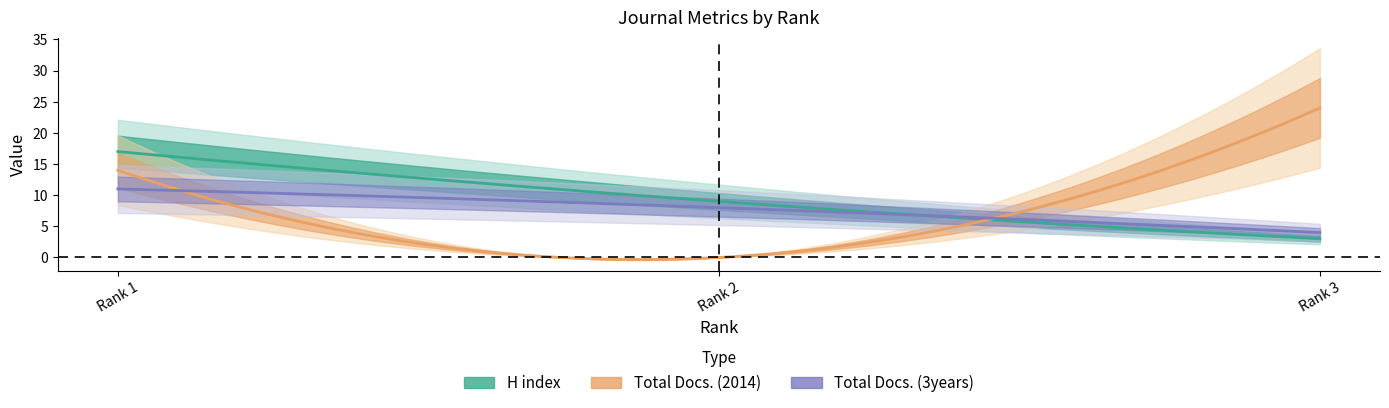

What is the difference between the Total Docs. (3years) values at Rank 3 and Rank 1?

7